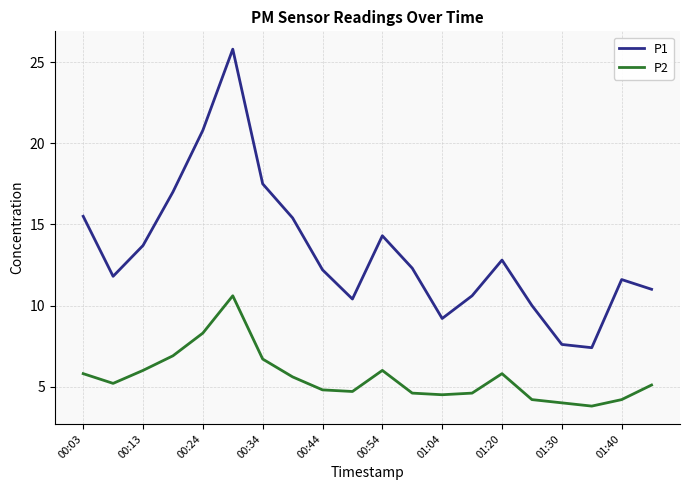

True or false: P2 and P1 intersect in this chart.

False